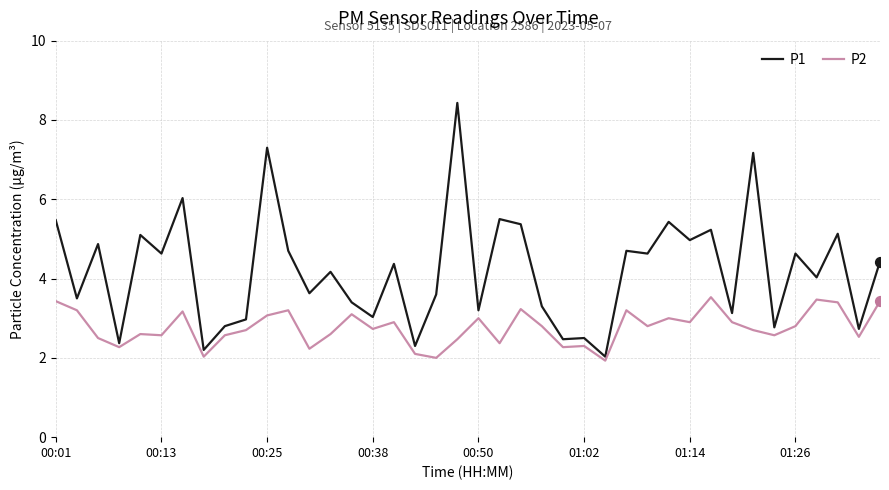

Which series has the largest total across all categories?

P1